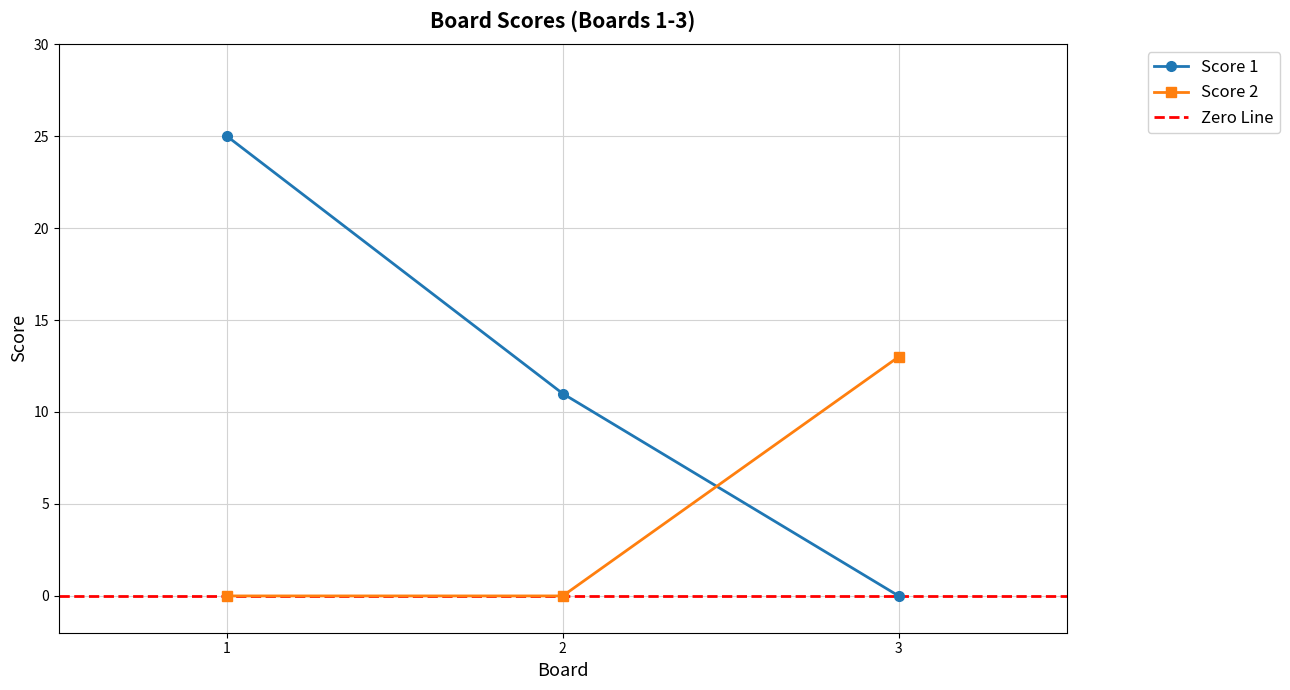

The Score 2 series shows -8 at 2. True or false?

False